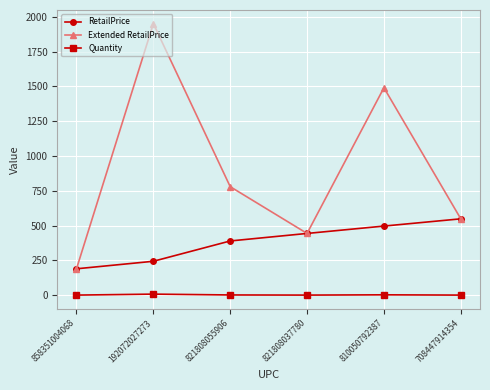

The Extended RetailPrice series shows 549.0 at 708447914354. True or false?

True